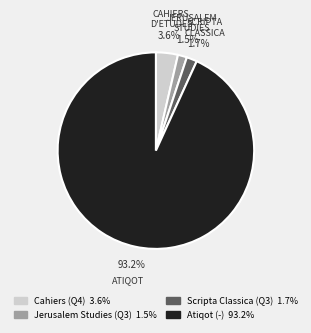

Is there a majority slice in this chart?

Yes